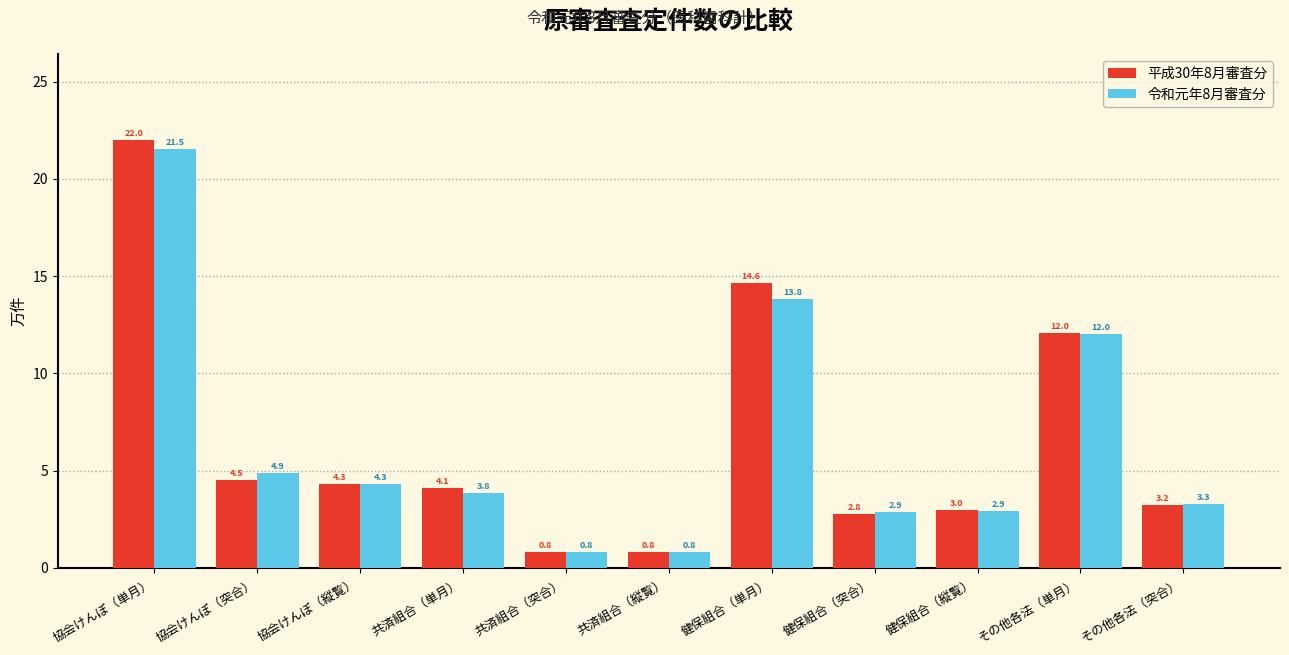

What is the label of the 7th bar from the right?

共済組合（突合）